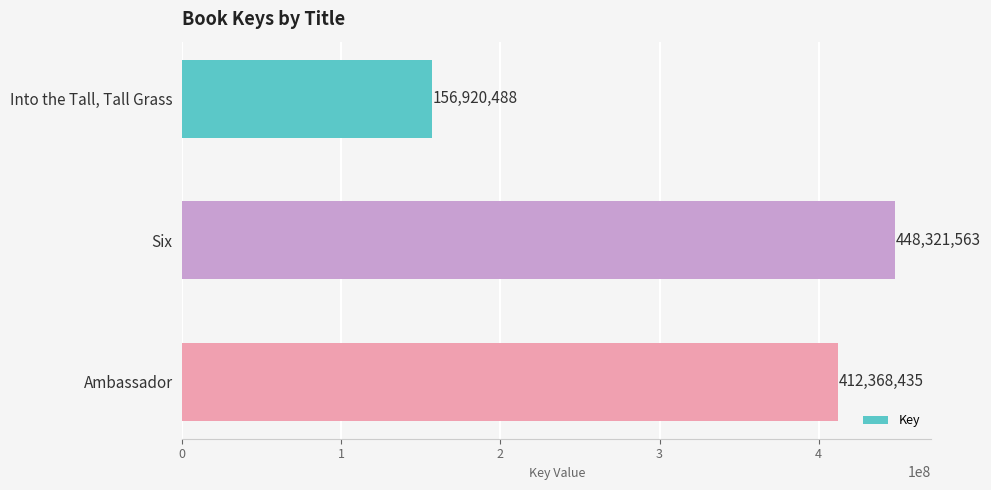

Is it true that the value at Ambassador is 412368435?

True